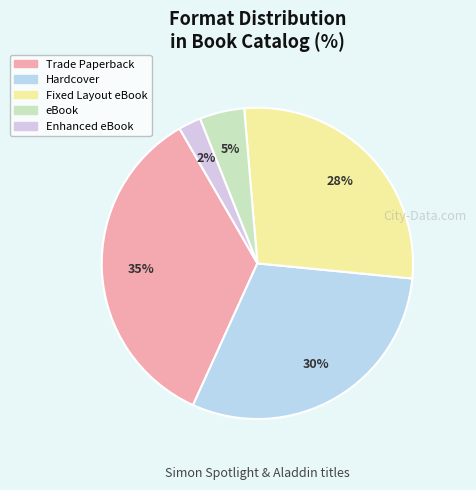

Rank the categories by value from lowest to highest.

Enhanced eBook, eBook, Fixed Layout eBook, Hardcover, Trade Paperback